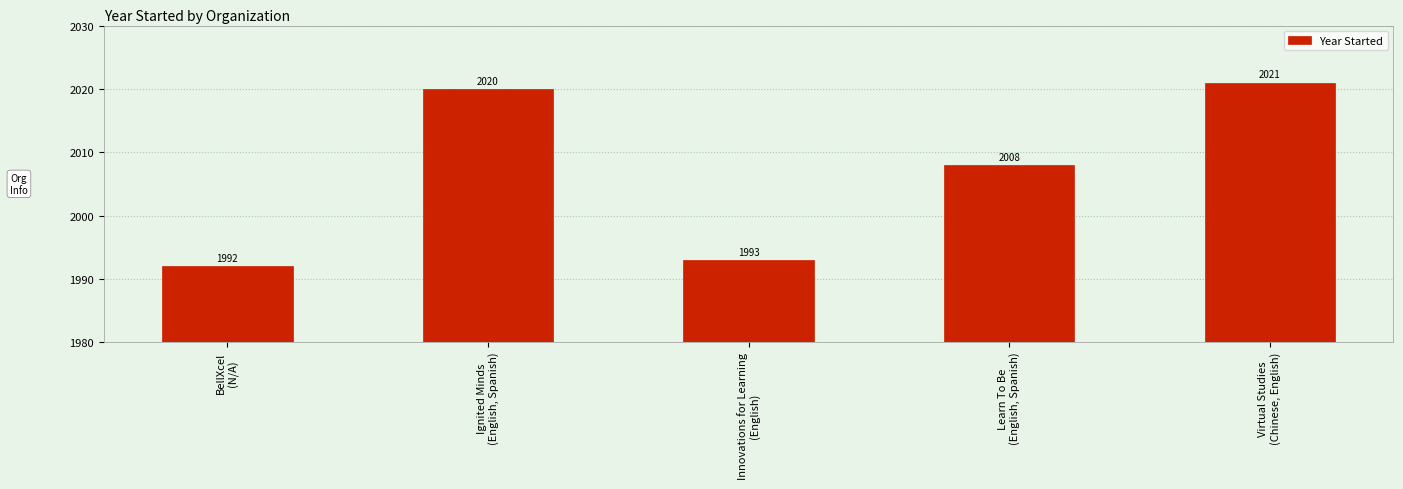

What is the label of the 1st bar from the left?

BellXcel
(N/A)